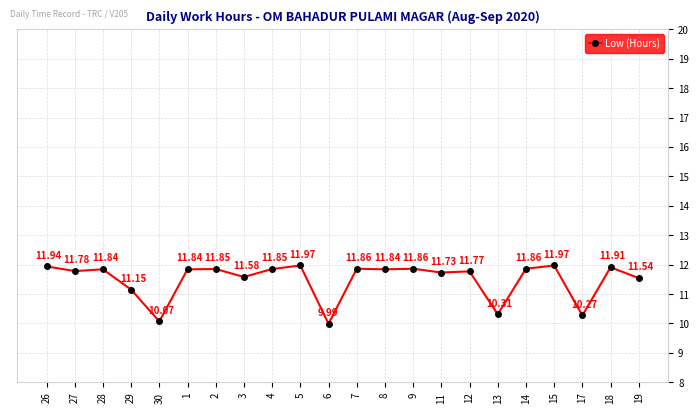

Approximately how many times larger is the value at 11 compared to 14?

1.0